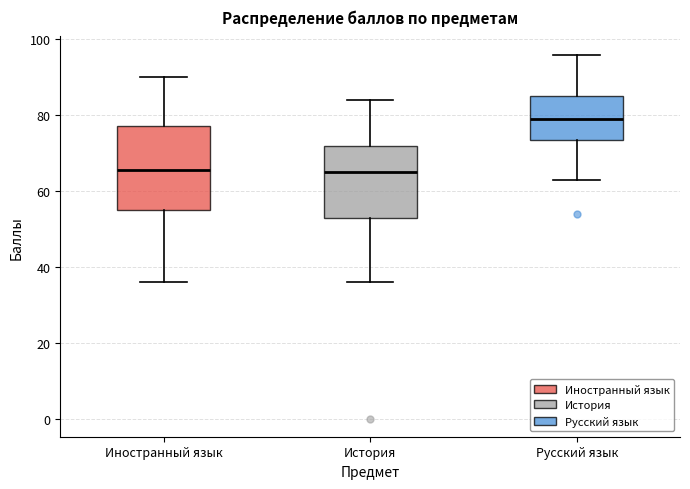

Which box has the highest median line?

Русский язык